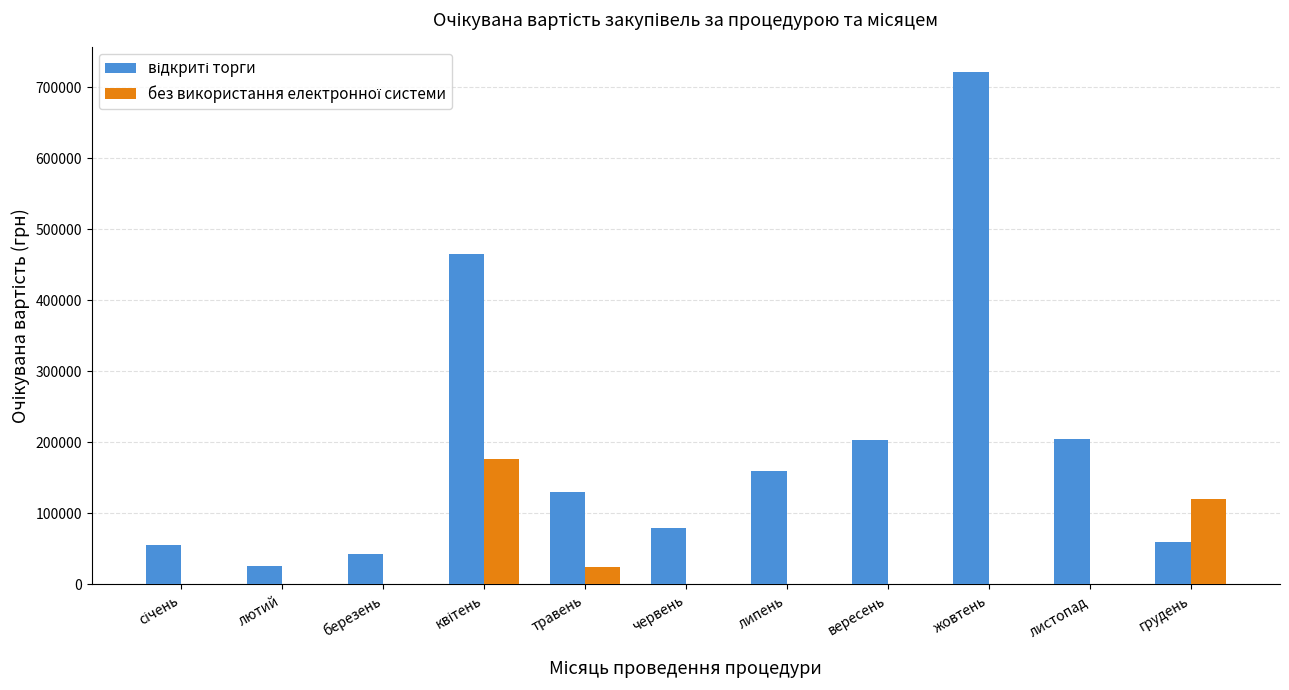

What is the maximum value shown in the chart?

721000